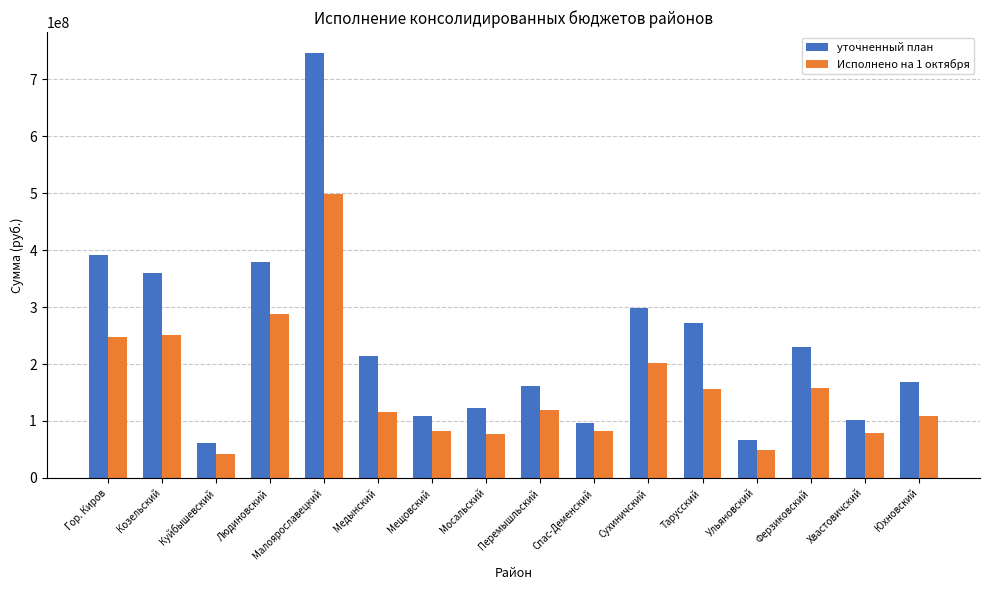

What is the difference between the maximum and minimum values in the уточненный план series?

684413239.4